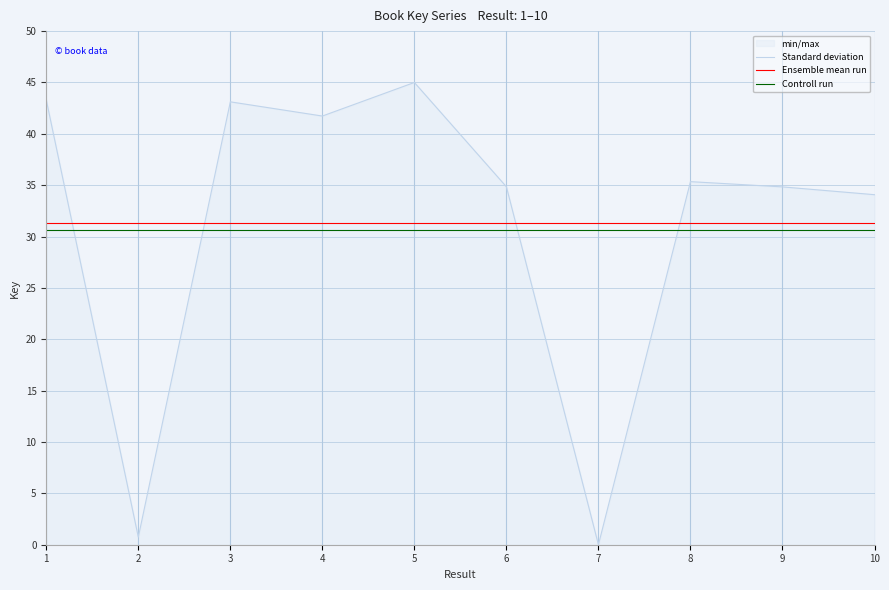

Which label corresponds to the largest value in the chart?

5